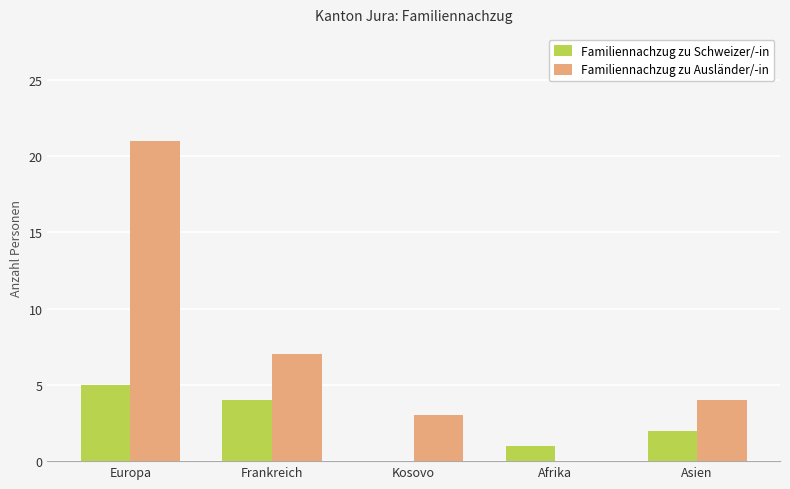

At which label is Familiennachzug zu Ausländer/-in closest to 10?

Frankreich